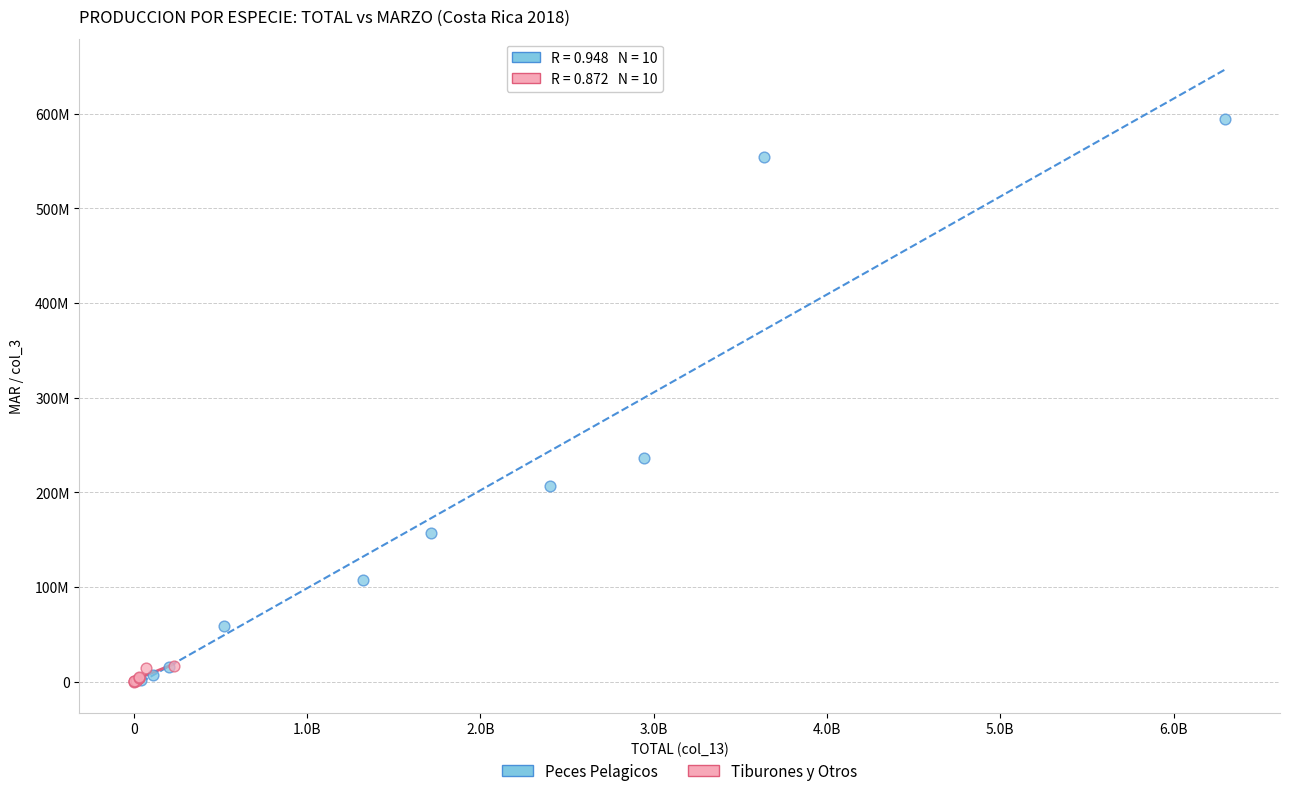

Which series contains the highest Y value?

Peces Pelagicos